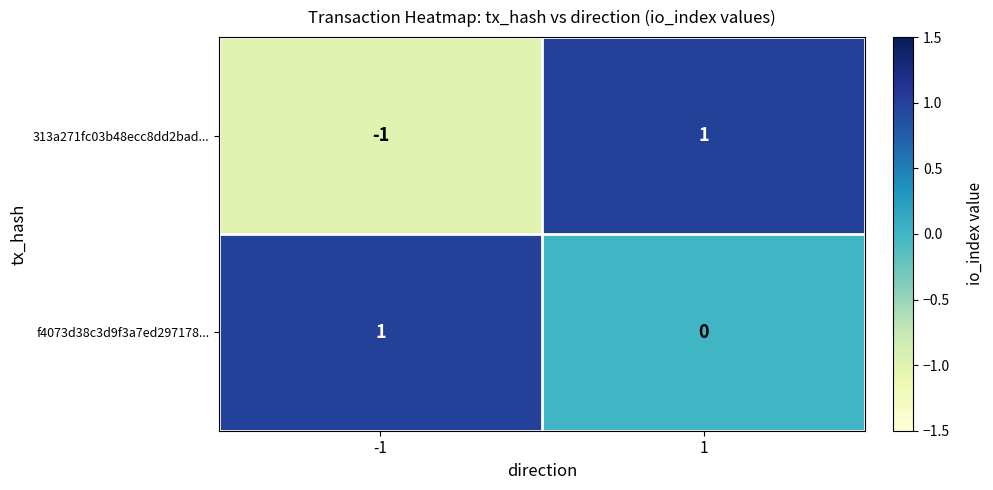

Rank the series by their average value, from lowest to highest.

313a271fc03b48ecc8dd2bad..., f4073d38c3d9f3a7ed297178...